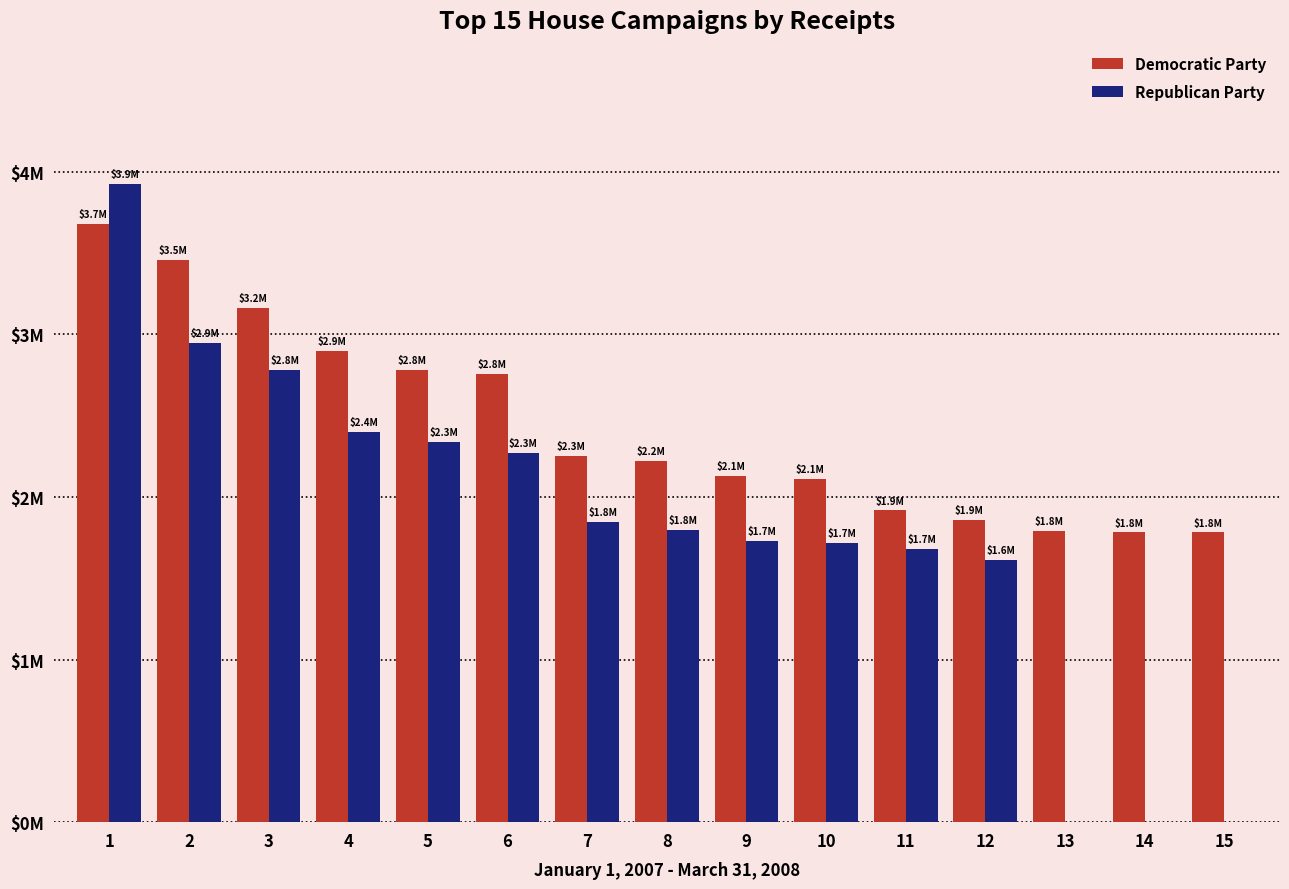

What is the value of the Democratic Party bar at the 9th from the left?

2128508.9